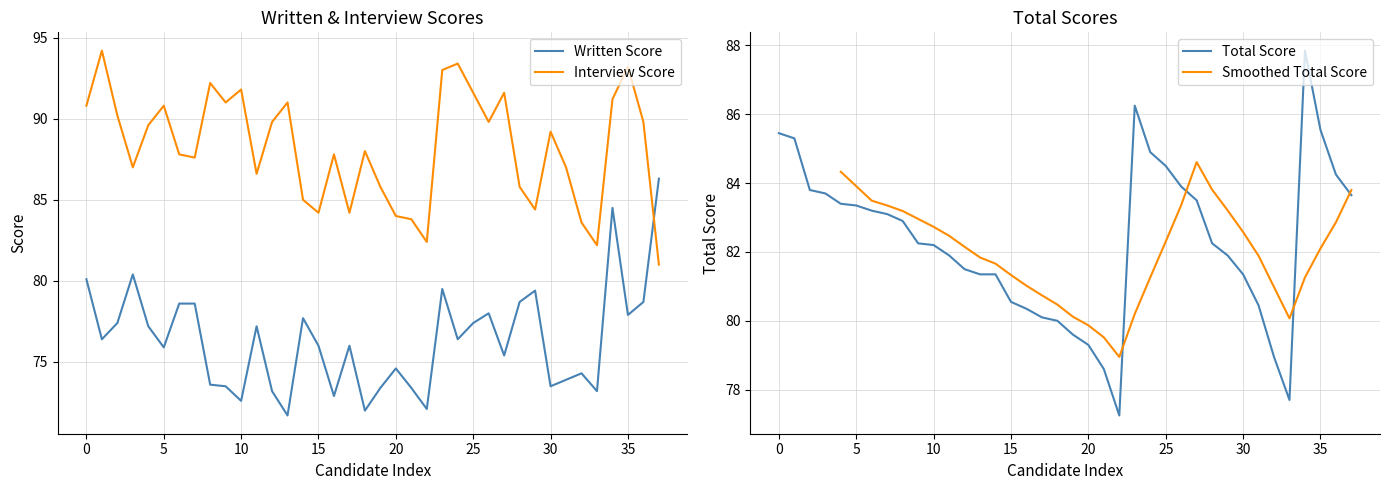

What is the sum of the Interview Score values at 15 and 27?

175.8